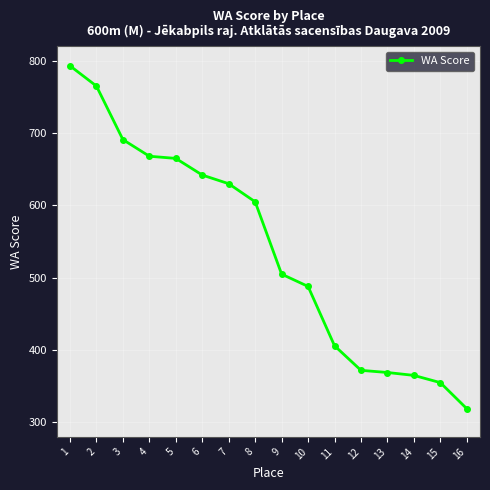

Which has a higher value, 16 or 7?

7